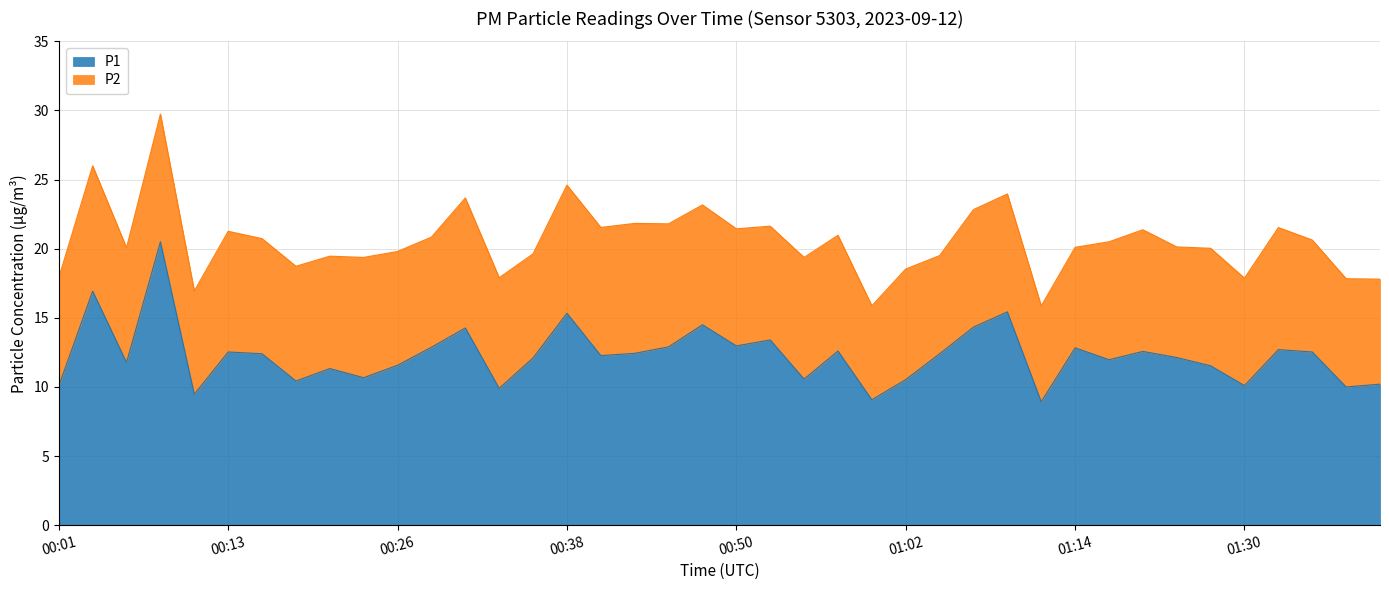

What is the minimum value shown in the chart?

8.9